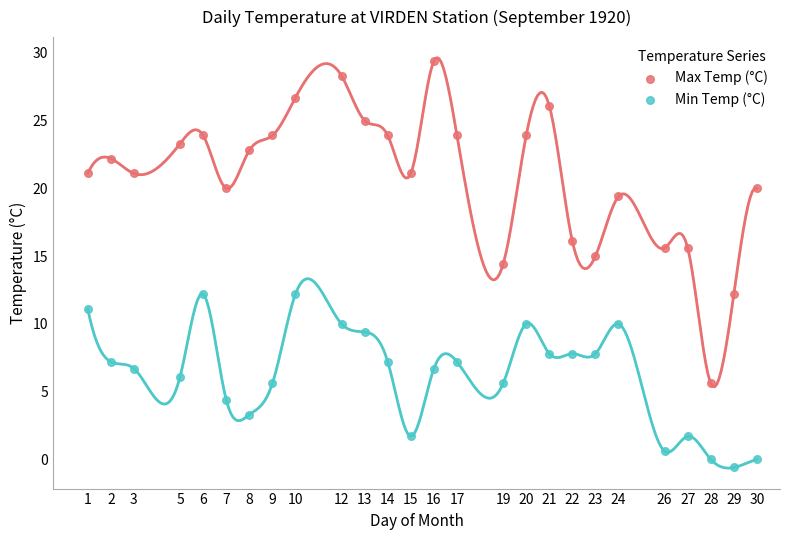

Which series has the widest spread of Y values?

Max Temp (°C)